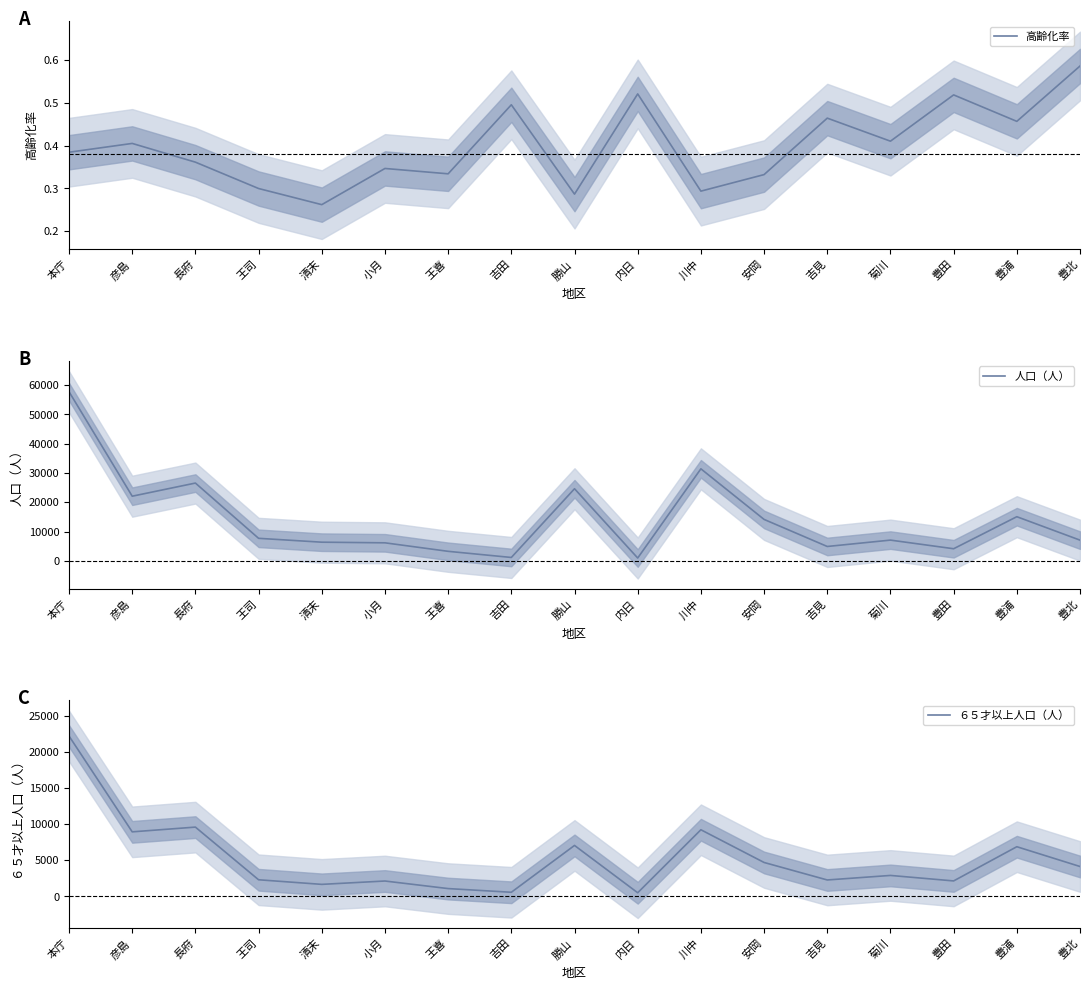

In 人口（人）, how many points are lower than both neighbors (excluding endpoints)?

5